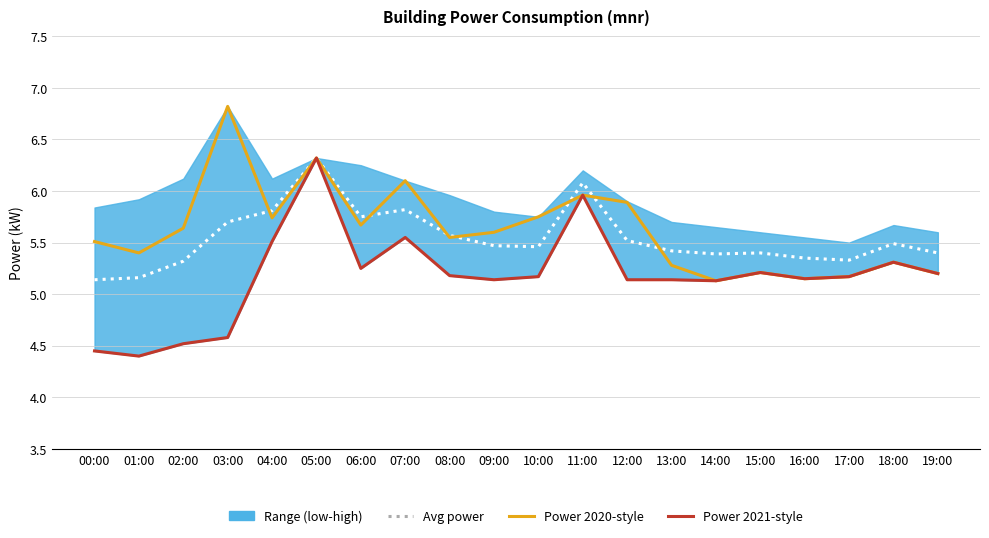

At which label does Power 2021-style reach its minimum?

01:00